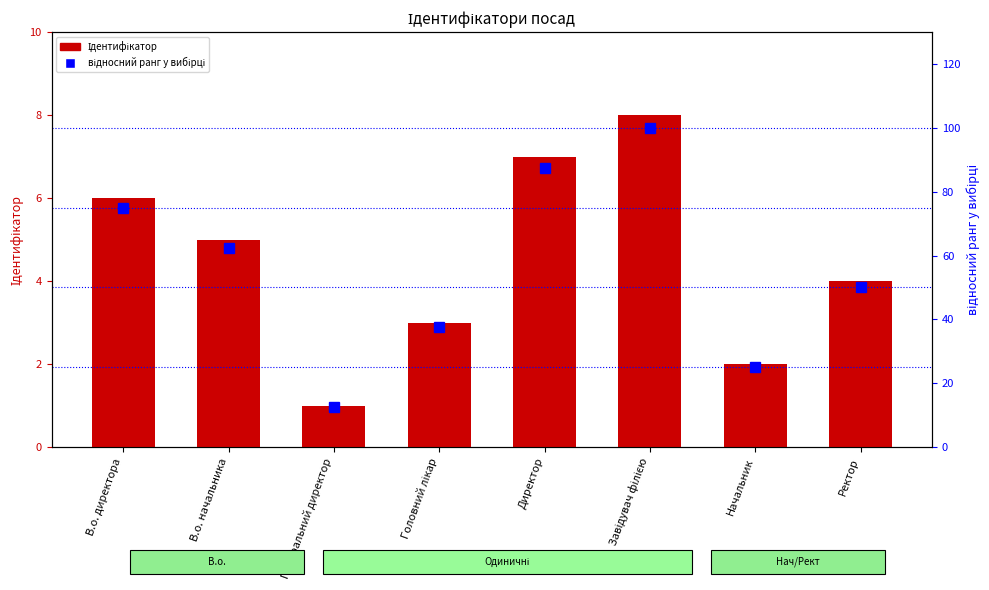

Count the number of data series in this chart.

2